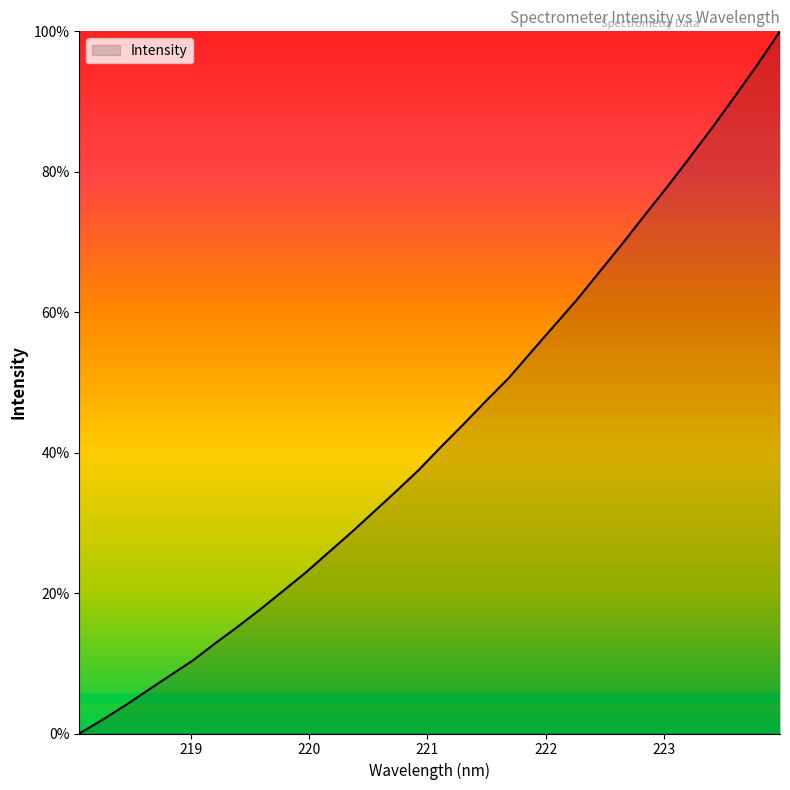

What is the difference between the maximum and minimum values?

100.0